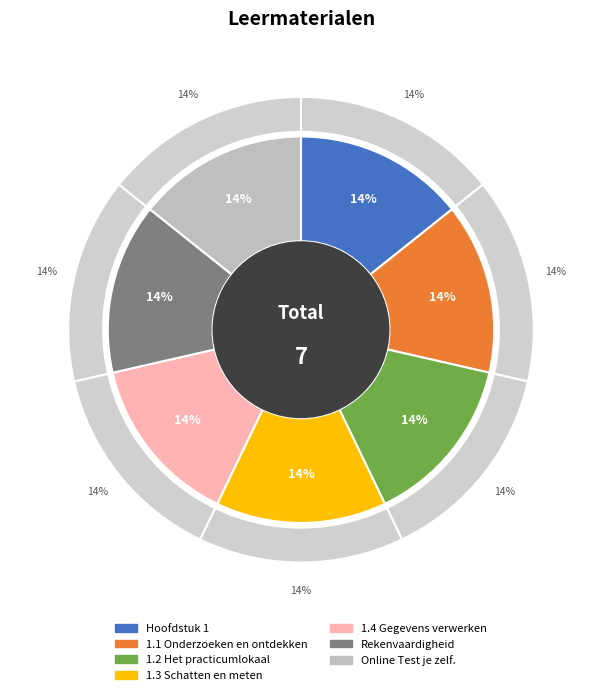

Combined, do 1.3 Schatten en meten and Rekenvaardigheid account for over 50%?

No